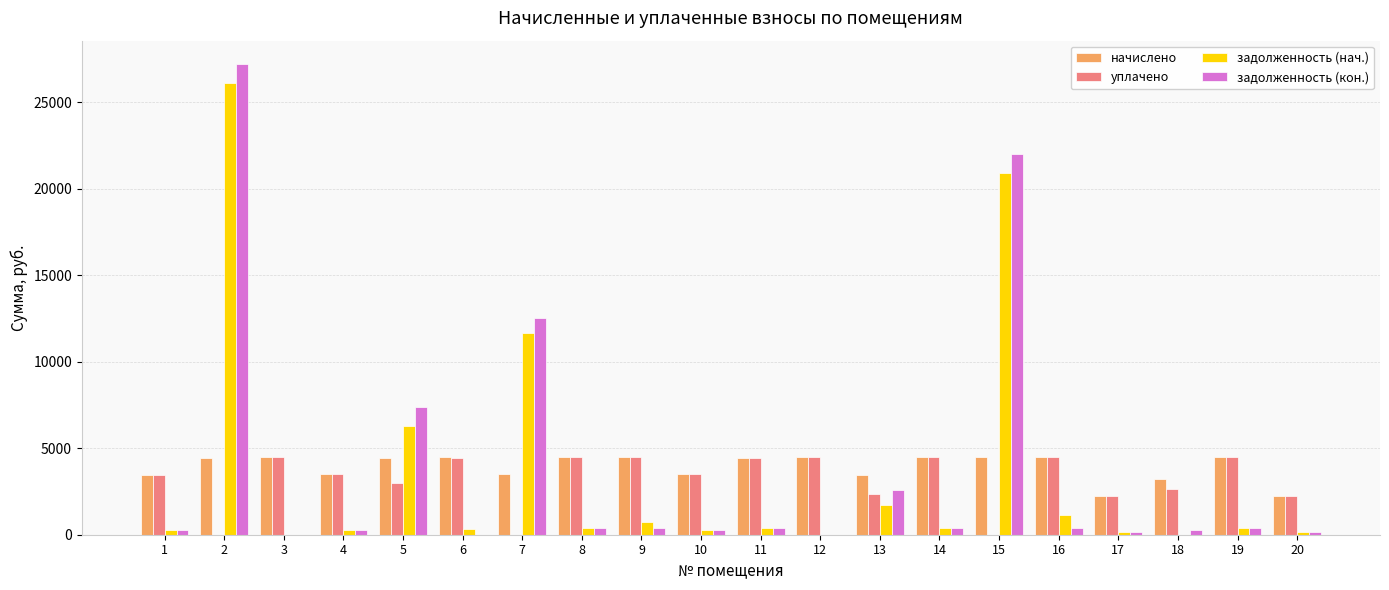

The value of уплачено at 11 is 7344.6. True or false?

False